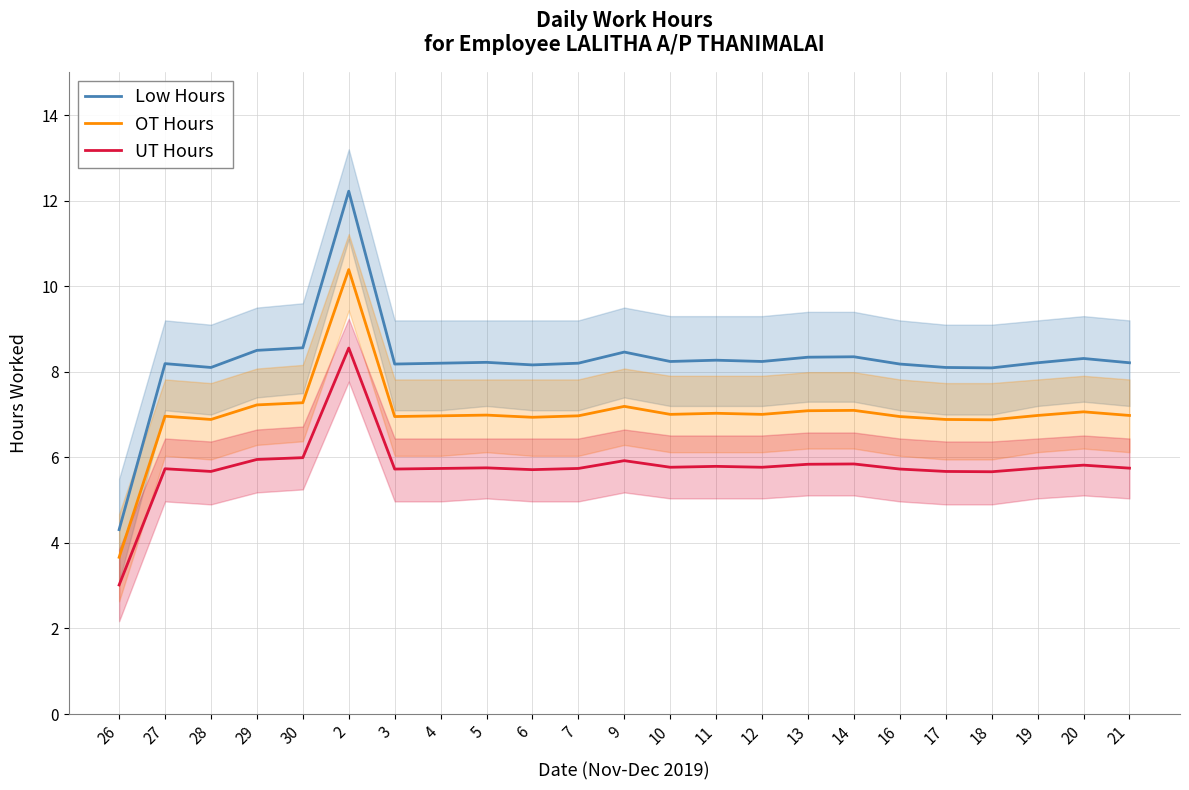

What is the total value across all series at 4?

20.9